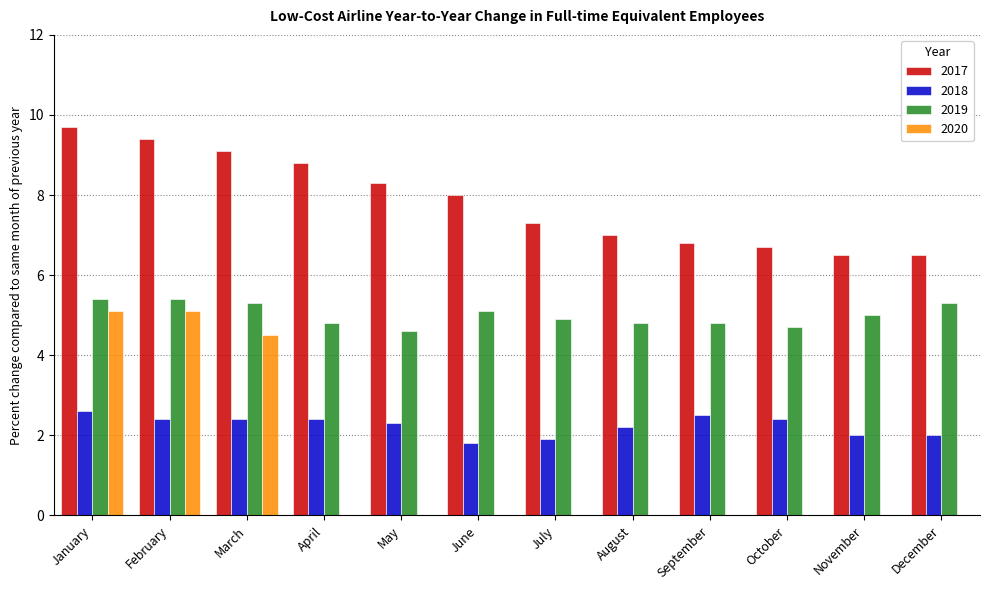

What are all the series names shown in the legend?

2017, 2018, 2019, 2020